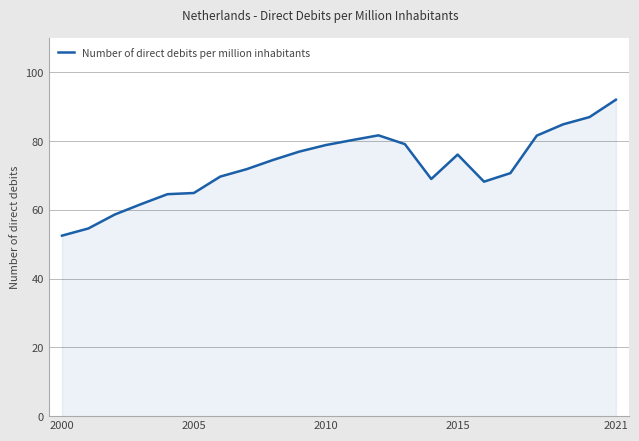

What is the difference between the maximum and minimum values?

39.5